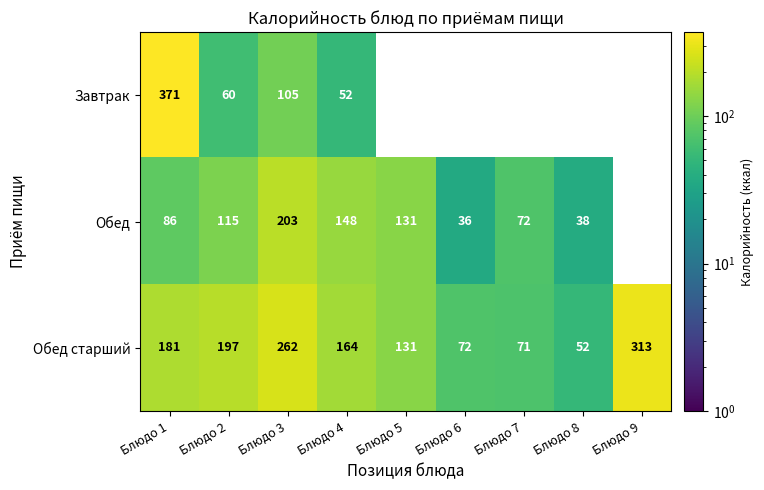

Is it true that Обед старший equals 226.4 at Блюдо 4?

False